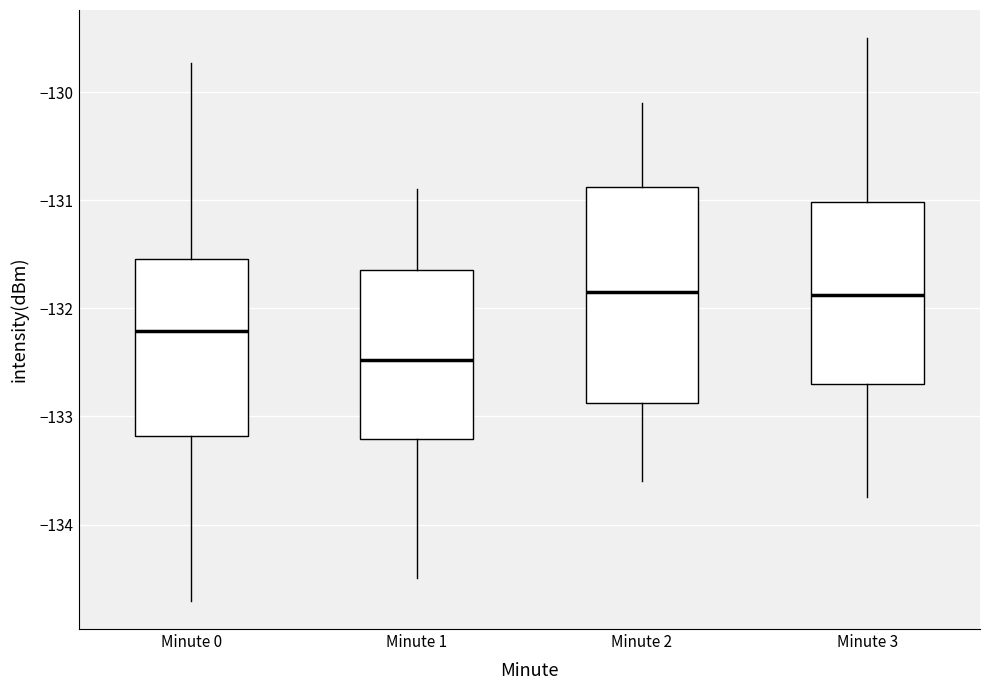

Where is the lower edge of the box for Minute 1 on the y-axis? The values are not printed on the chart, so give them approximately, as read against the axis.

-133.2